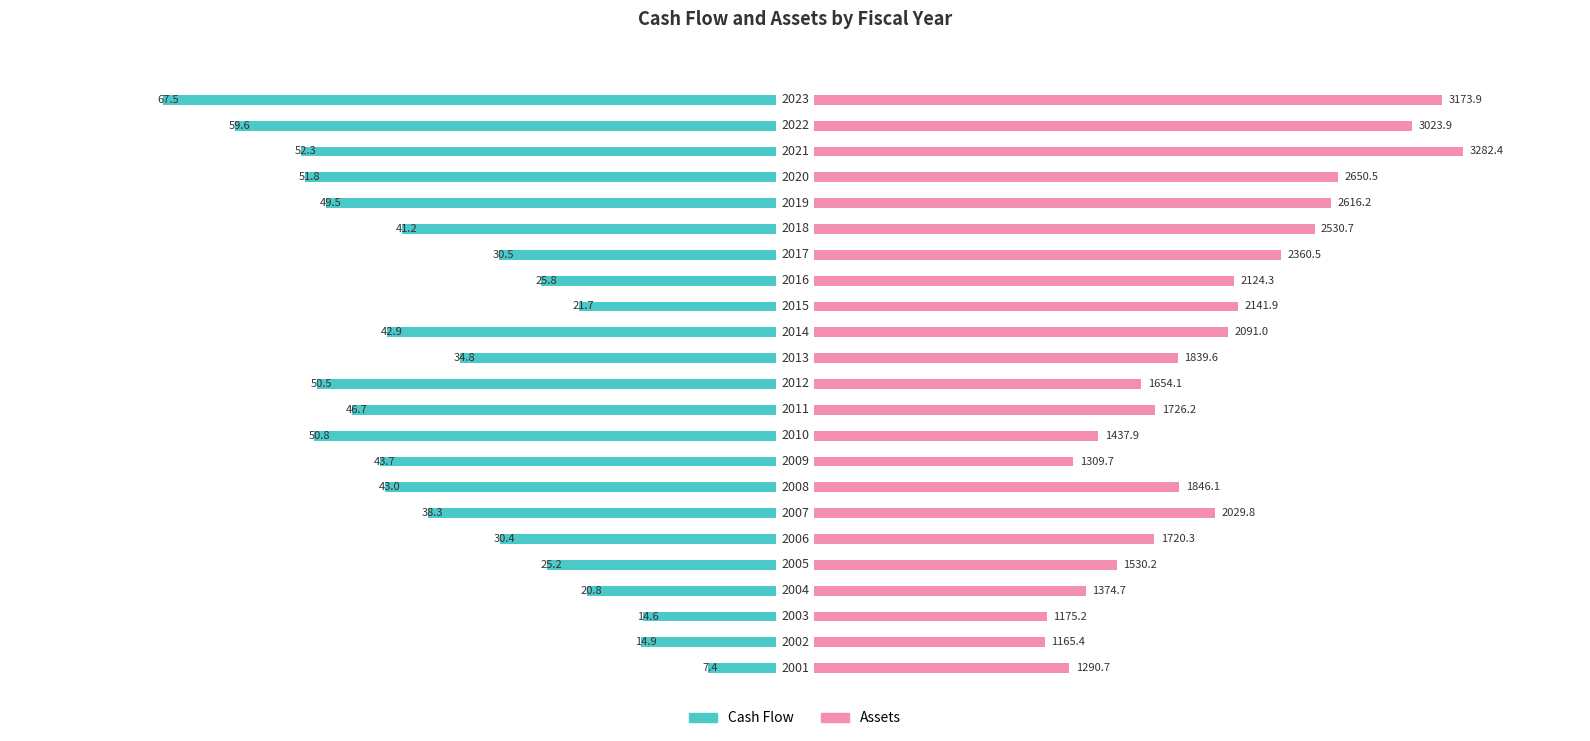

How many bars are there in total?

46